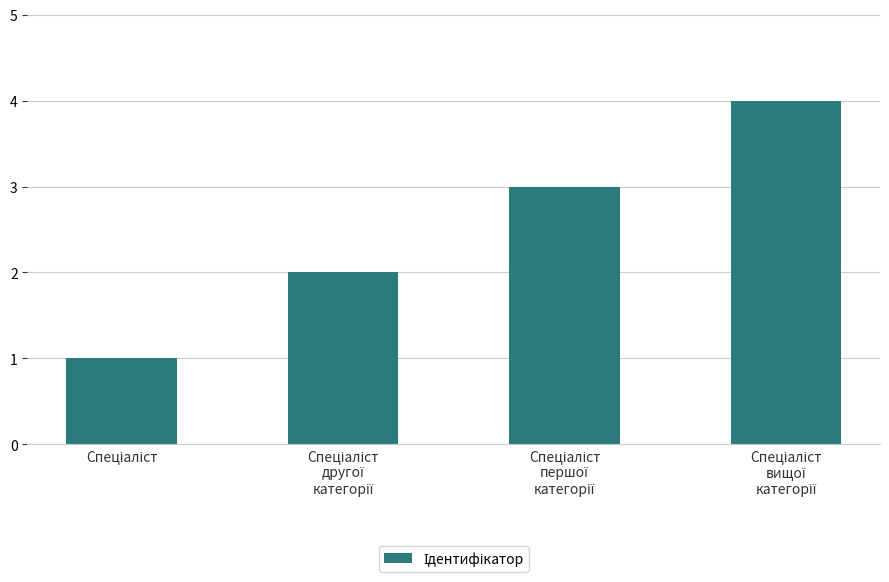

What is the sum of all values?

10